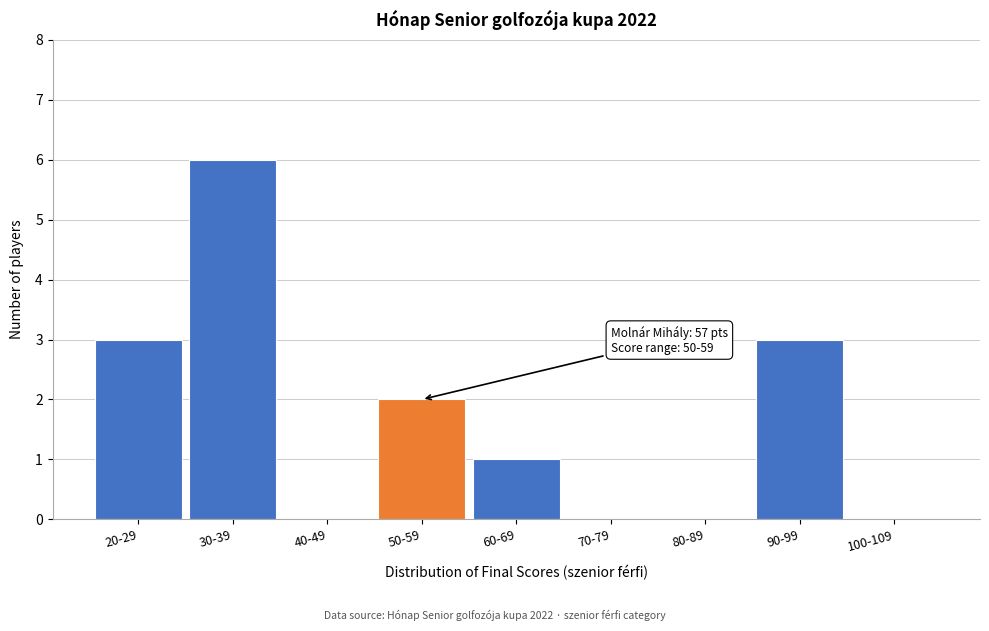

Reading left to right, extract all data points from this chart.

20-29=3	30-39=6	40-49=0	50-59=2	60-69=1	70-79=0	80-89=0	90-99=3	100-109=0